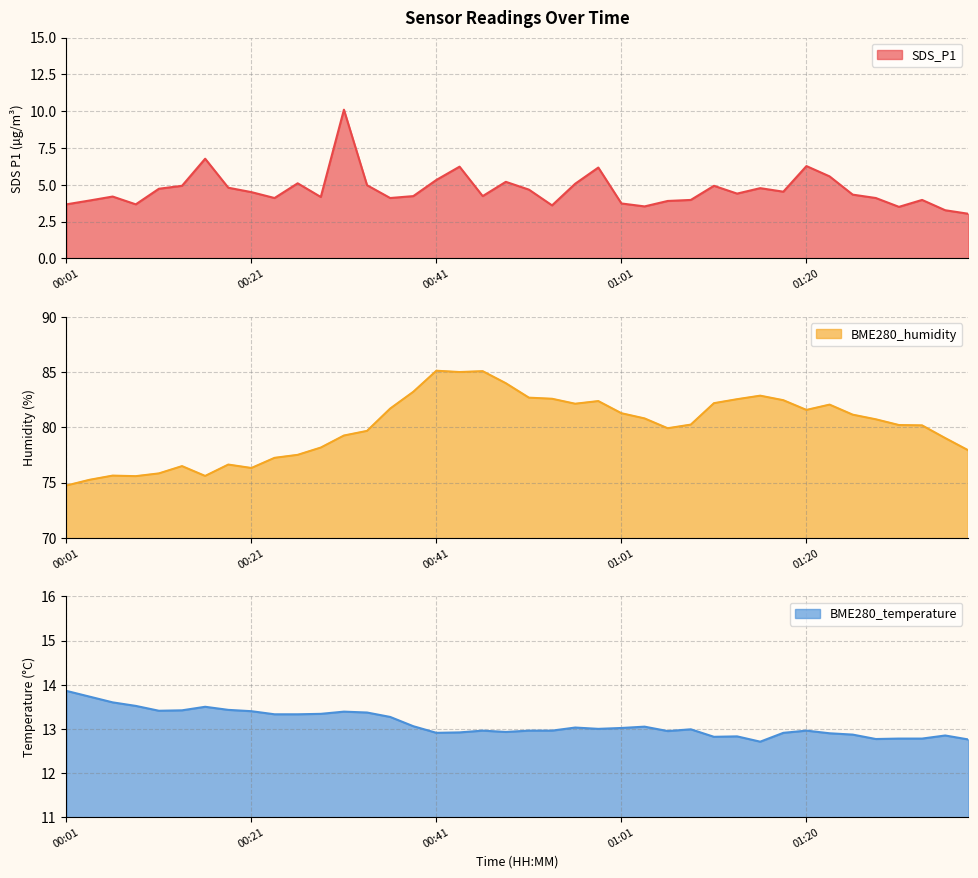

What is the label of the 28th point from the right?

00:31